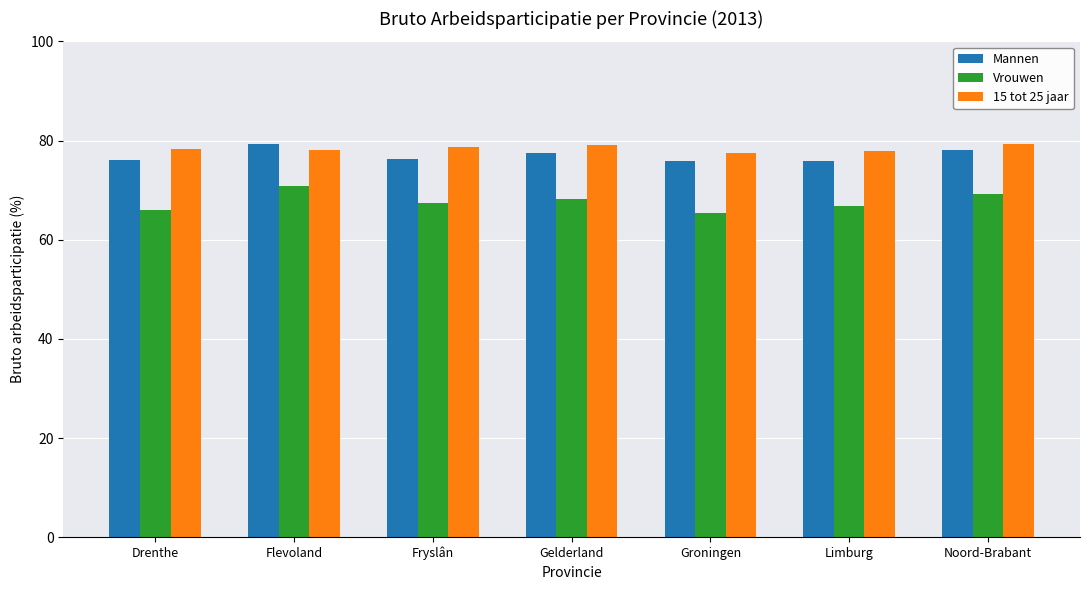

How many bars are there in each group?

3